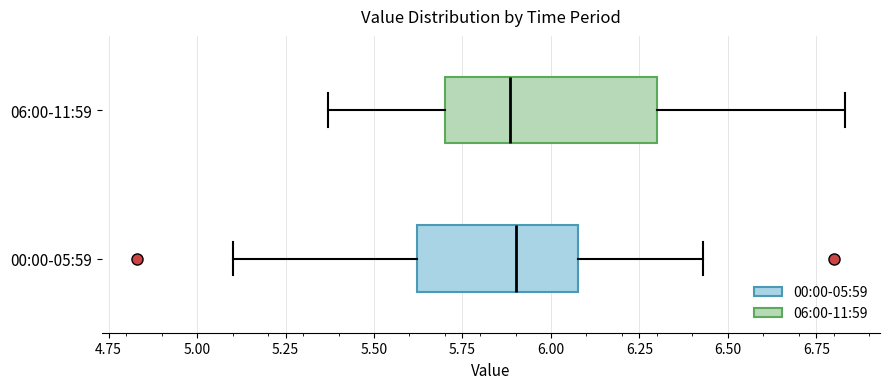

Reading bottom to top, read every box against the x-axis: the position of its median line, the range the box covers, and the ends of its whiskers. The values are not printed on the chart, so give them approximately, as read against the axis.

00:00-05:59: median 5.90, box 5.60 to 6.10, whiskers 5.10 to 6.45
06:00-11:59: median 5.90, box 5.70 to 6.30, whiskers 5.35 to 6.85